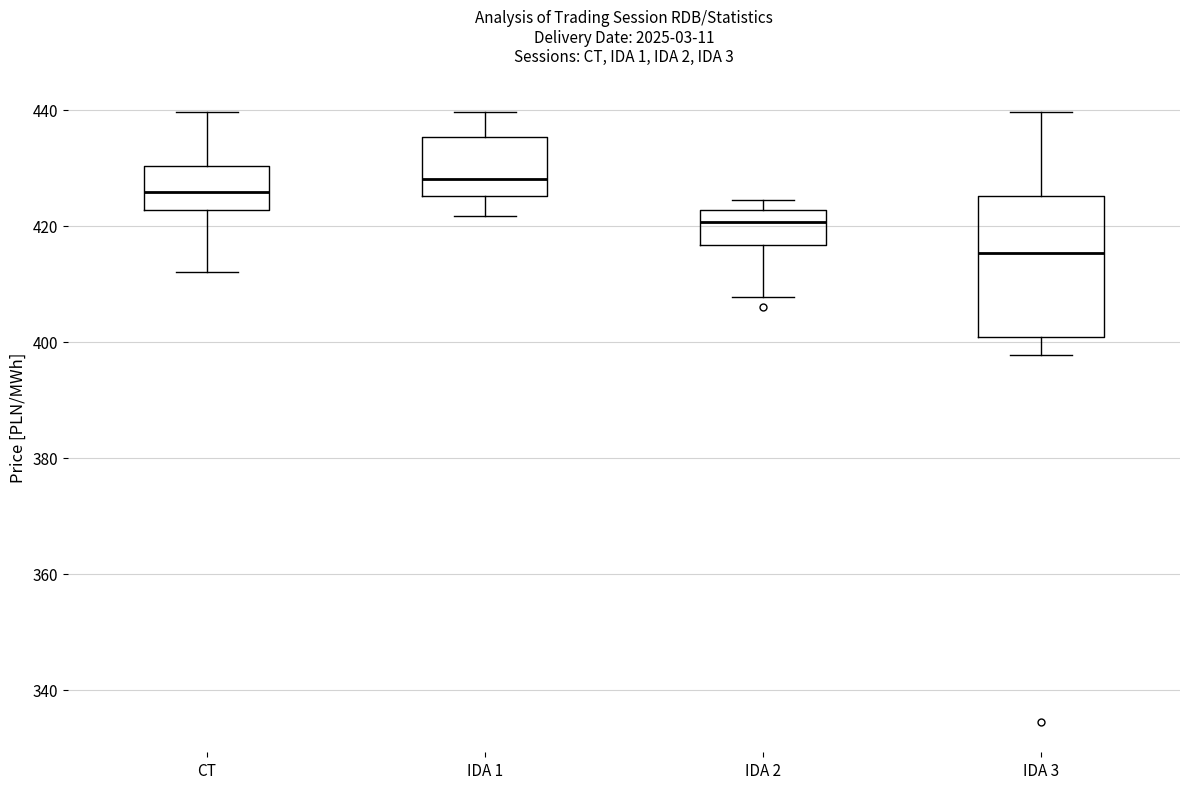

Reading left to right, transcribe this box plot: for each box, give where its median line is, the range the box spans, and where its two whiskers end, as read against the y-axis. The values are not printed on the chart, so give them approximately, as read against the axis.

CT: median 426, box 422 to 430, whiskers 412 to 440
IDA 1: median 428, box 426 to 436, whiskers 422 to 440
IDA 2: median 420, box 416 to 422, whiskers 408 to 424
IDA 3: median 416, box 400 to 426, whiskers 398 to 440